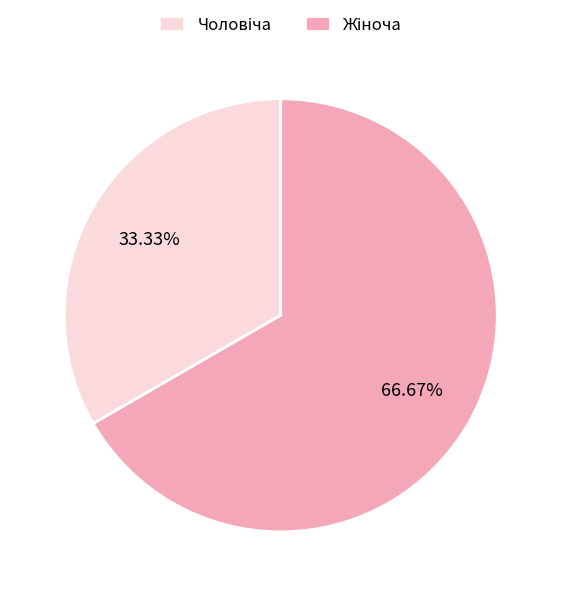

Does any single category account for the majority?

Yes